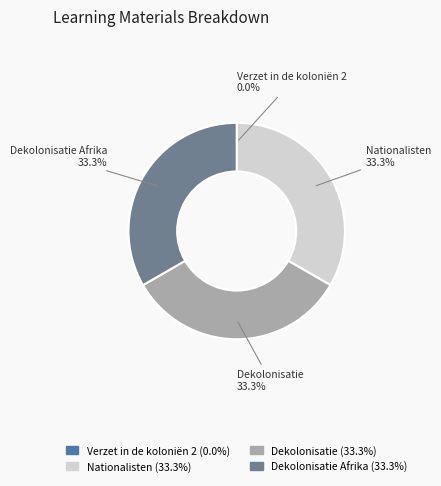

How much of the chart is everything except Nationalisten?

66.7%